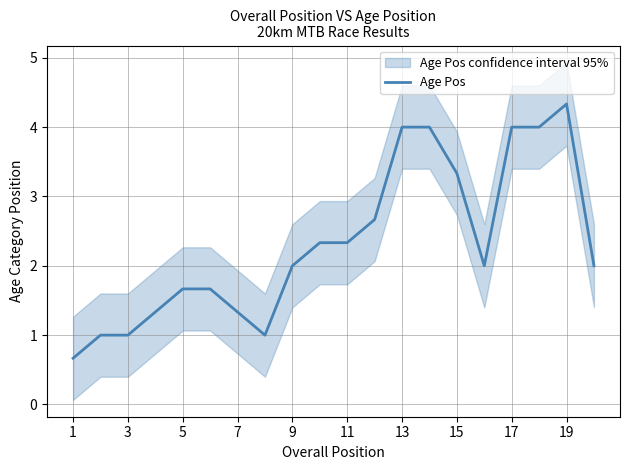

What is the maximum value for Age Pos?

4.3